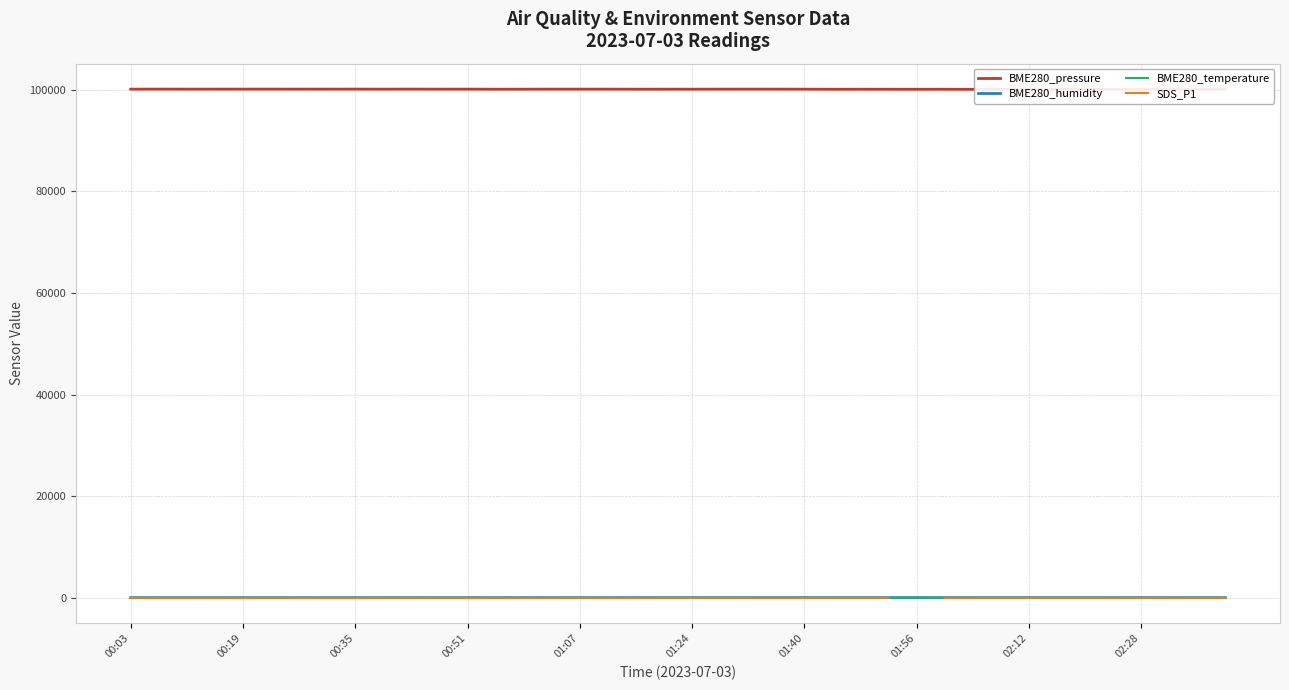

What is the difference between the maximum and second lowest values in the BME280_temperature series?

1.0